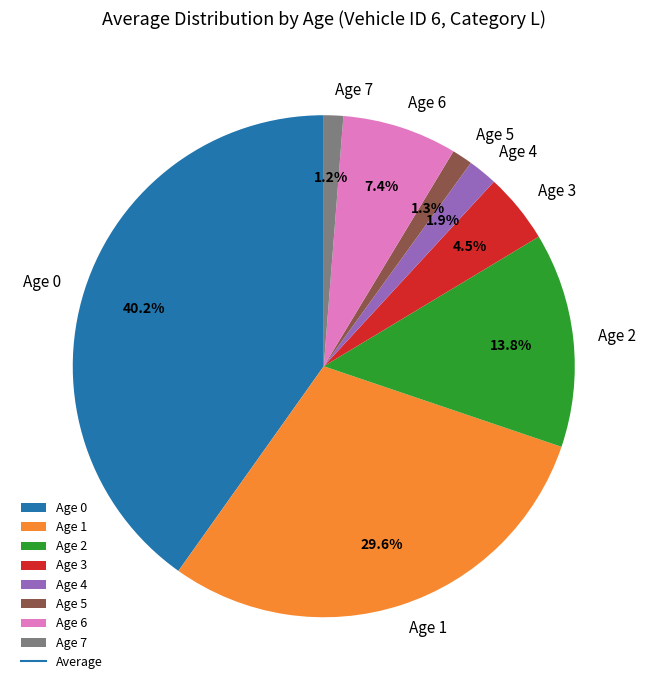

Does Age 3 represent more than half of the total?

No